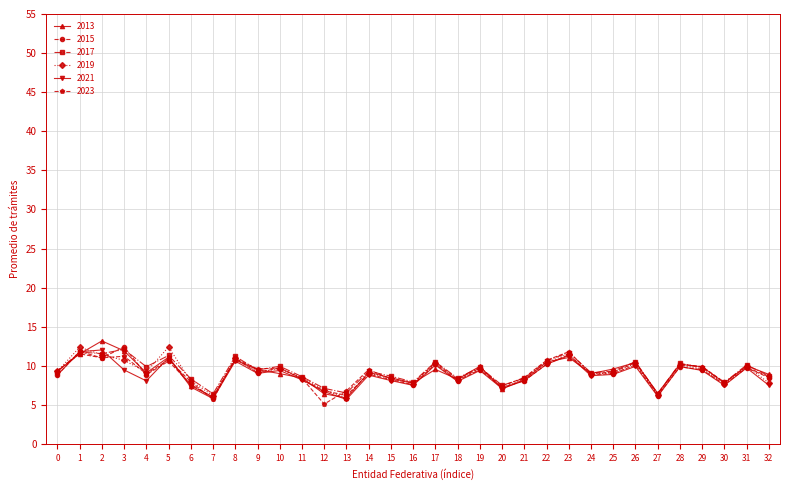

What is the value of the 2013 point at the 15th from the left?

9.2